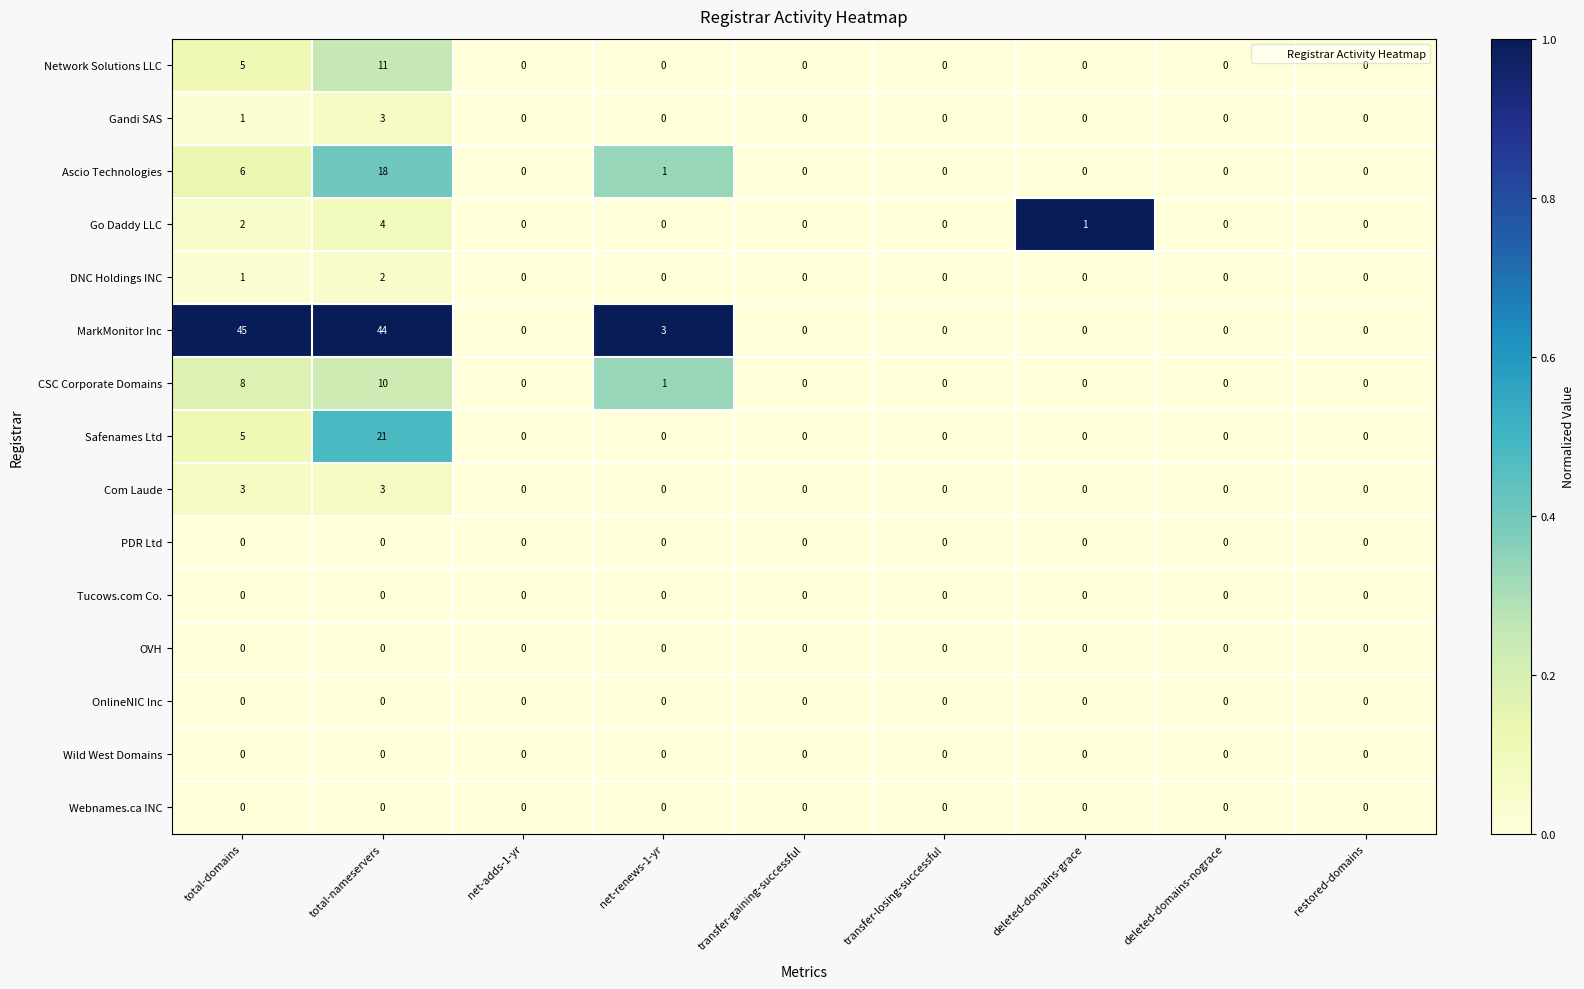

Which series has the widest spread of values?

MarkMonitor Inc